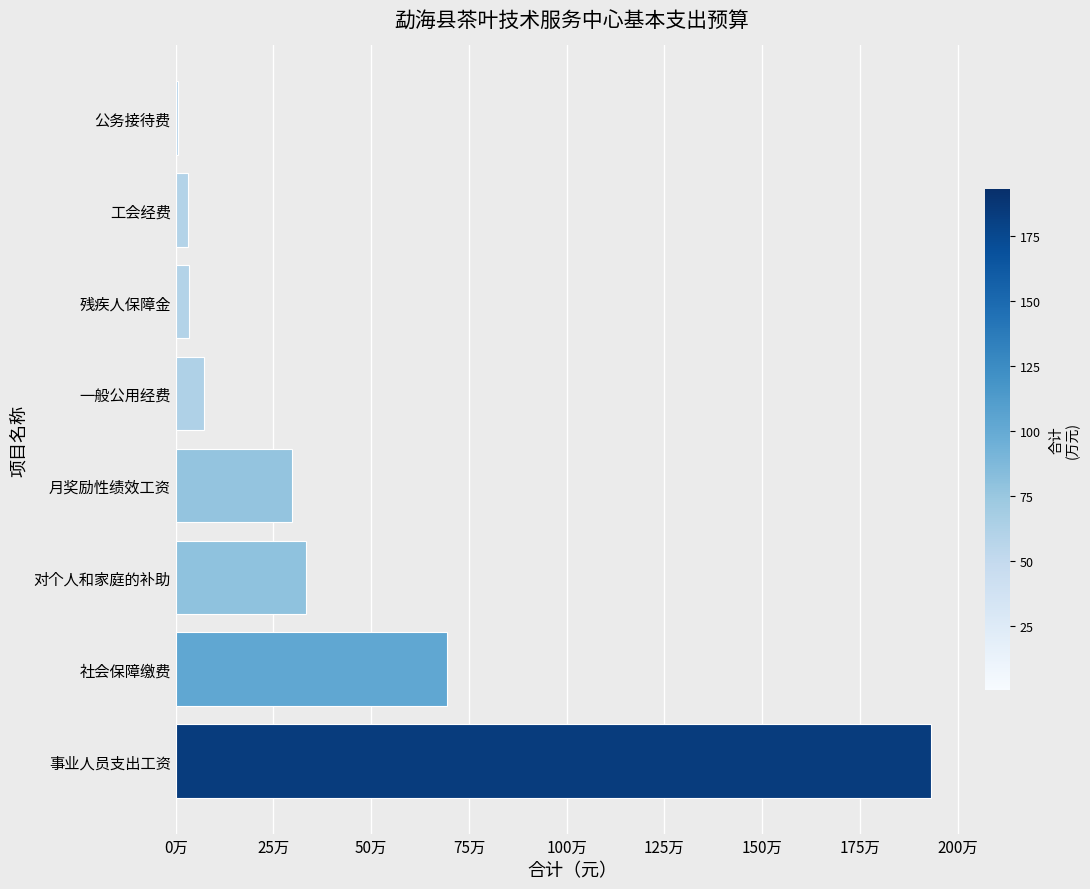

Are the bars horizontal?

Yes